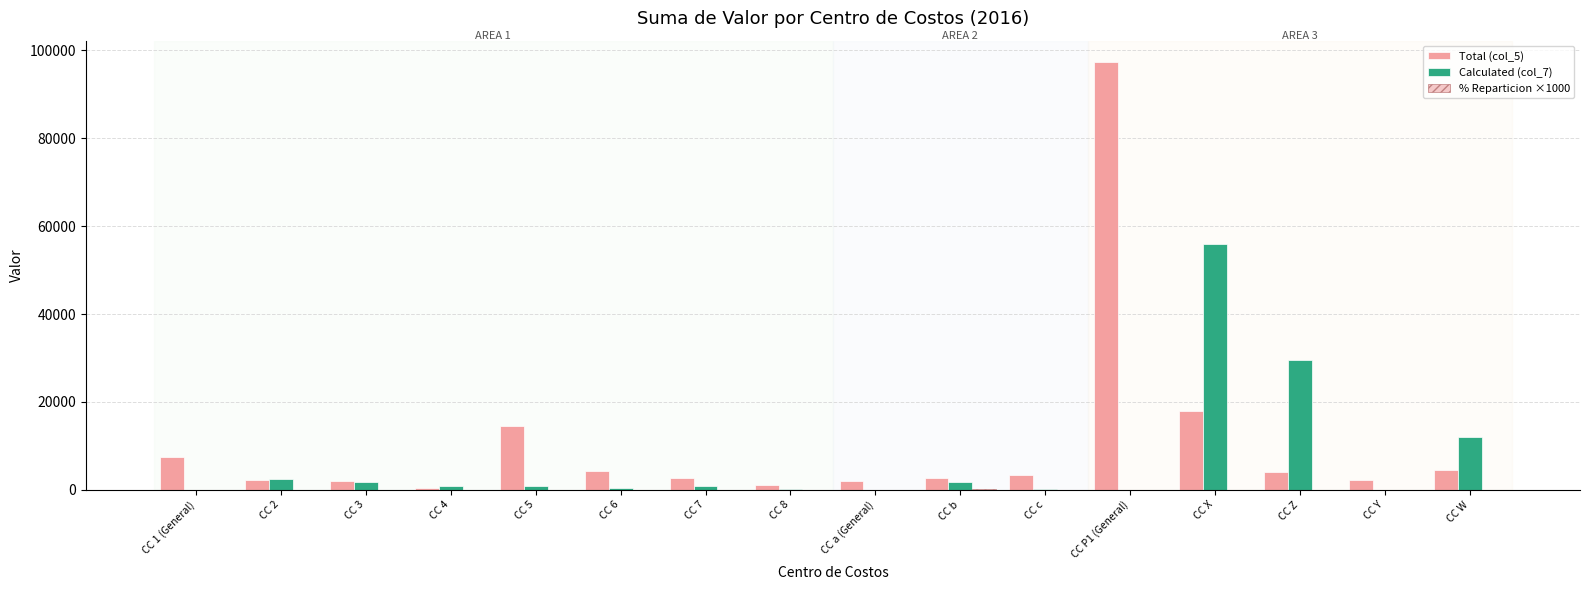

What is the total value across all series at CC 1 (General)?

7552.2